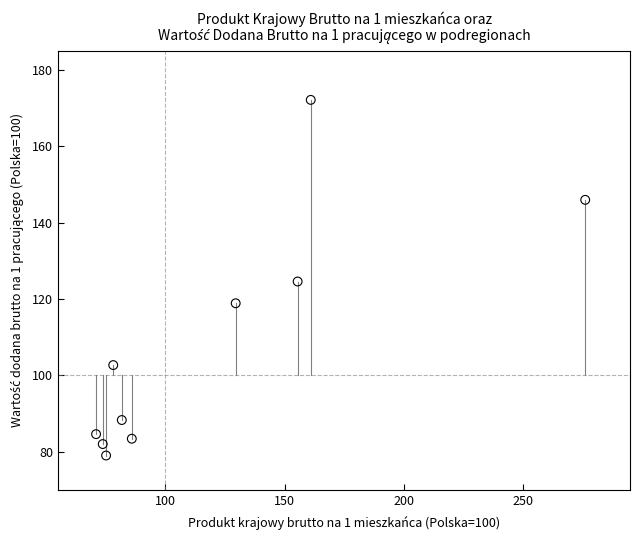

What is the range of Y values (max minus min)?

93.2